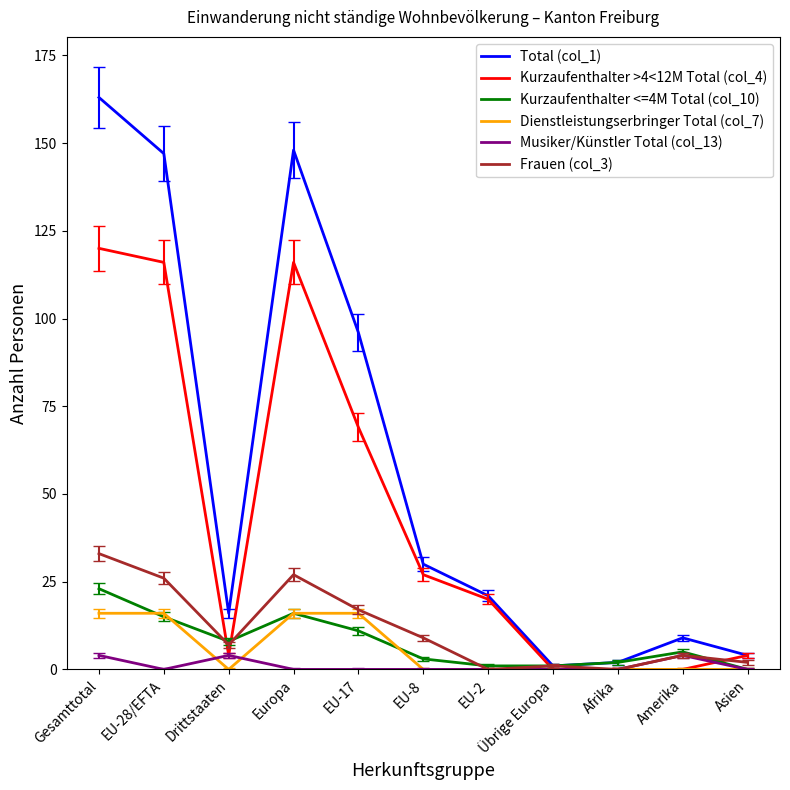

At which label does Frauen (col_3) reach its peak?

Gesamttotal